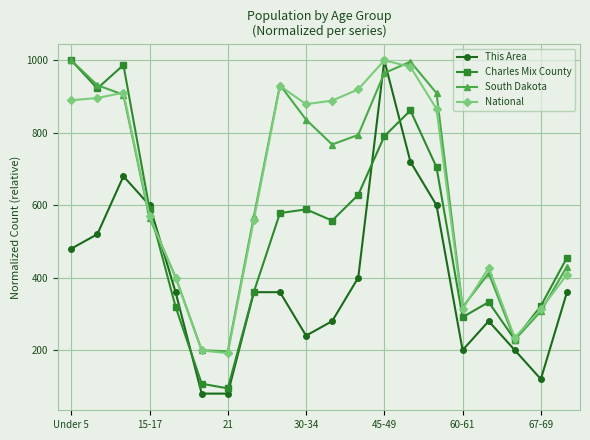

What is the value of the National point at the 16th from the left?

313.3